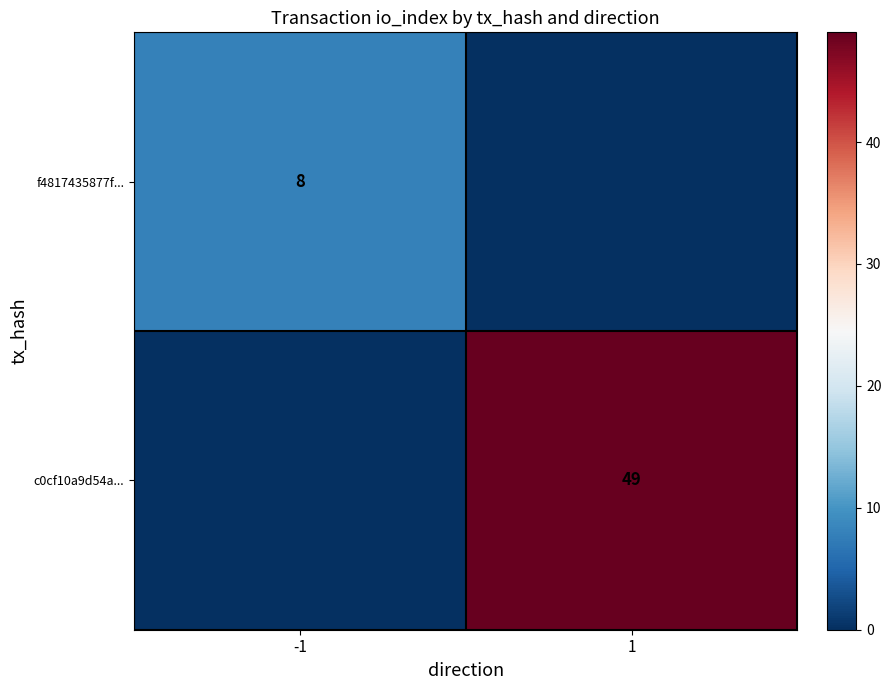

What is the spread (max minus min) of values at 1?

49